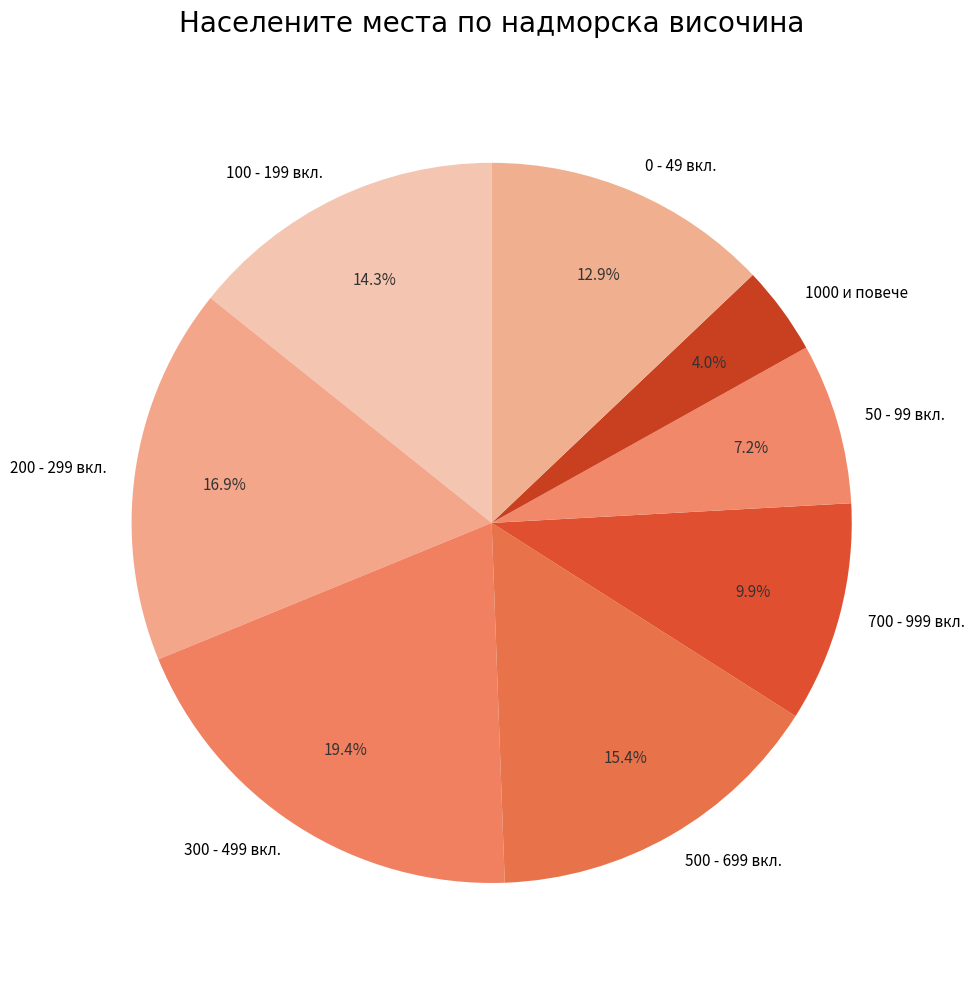

Is there a majority slice in this chart?

No